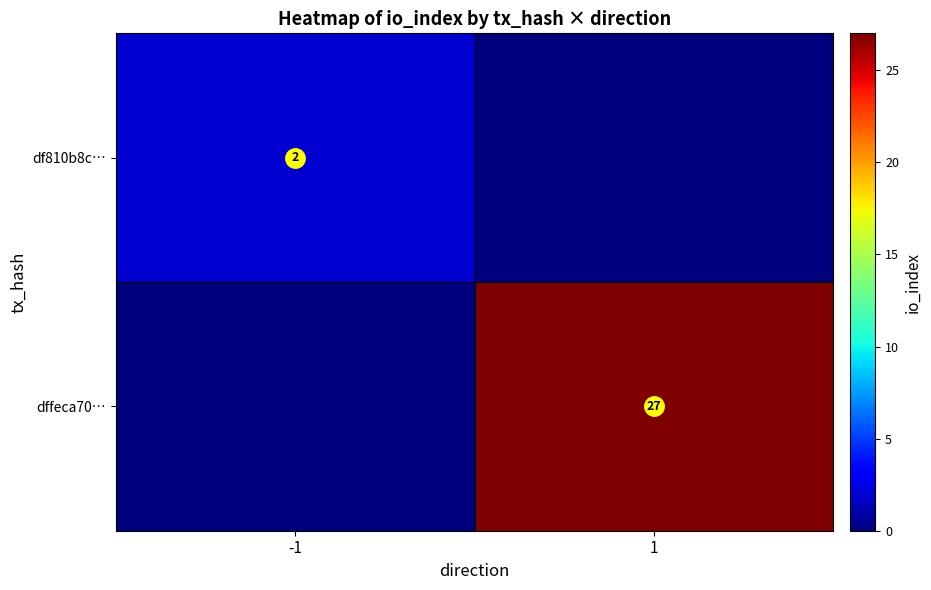

Rank the series by their maximum value, from lowest to highest.

df810b8c…, dffeca70…